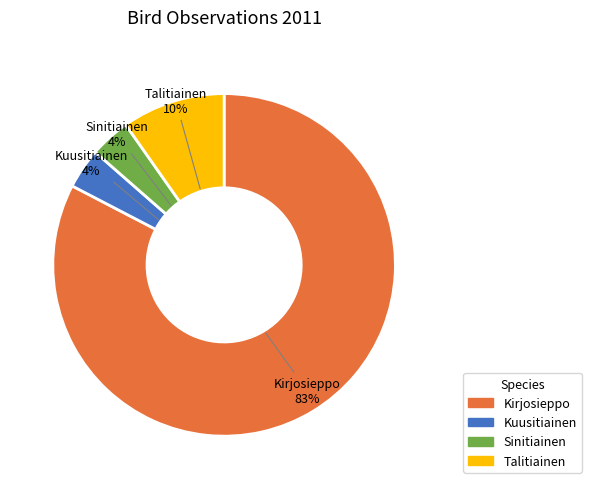

What percentage is the Sinitiainen slice, to the nearest percent?

4%